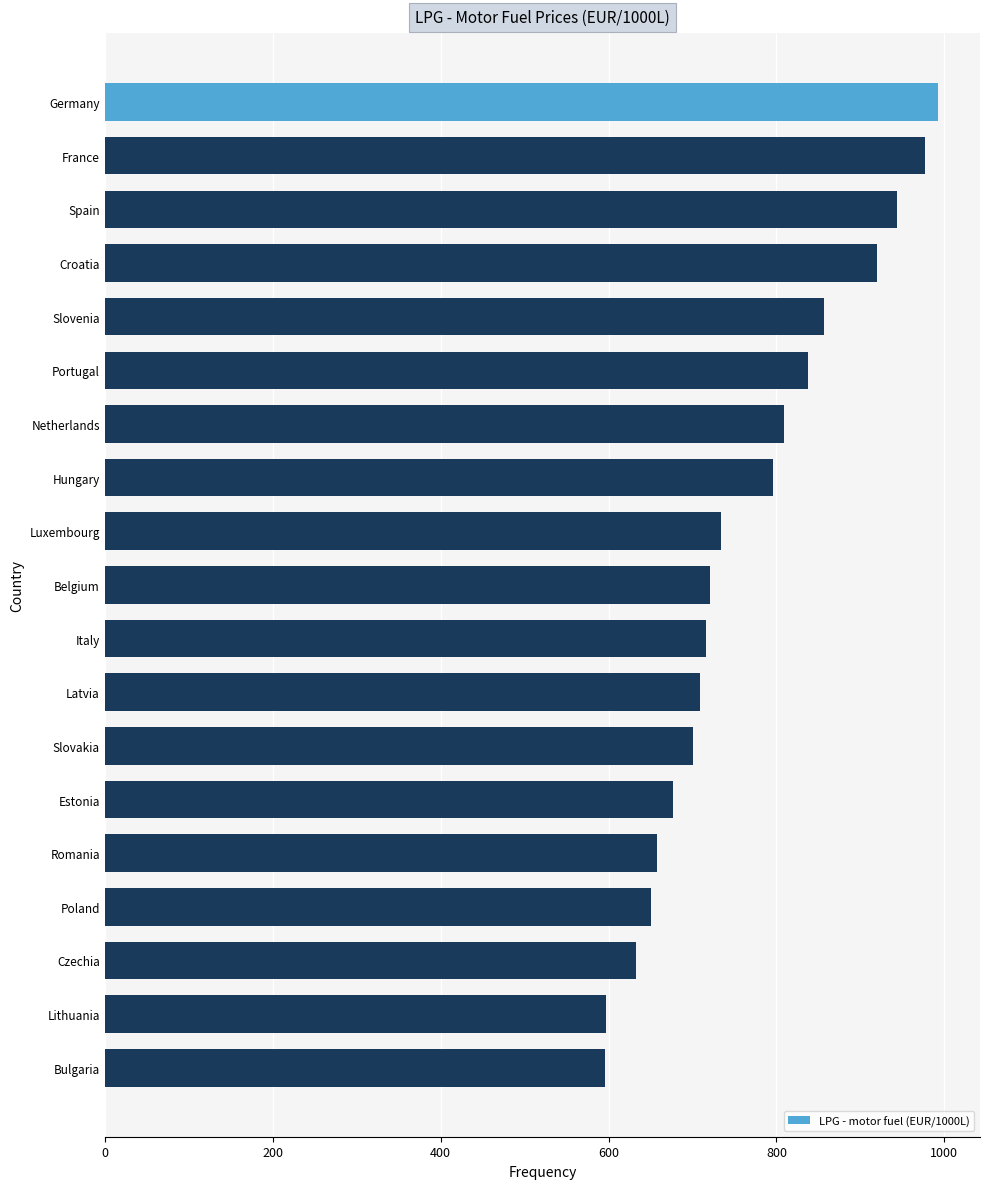

Which has a higher value, Bulgaria or Netherlands?

Netherlands